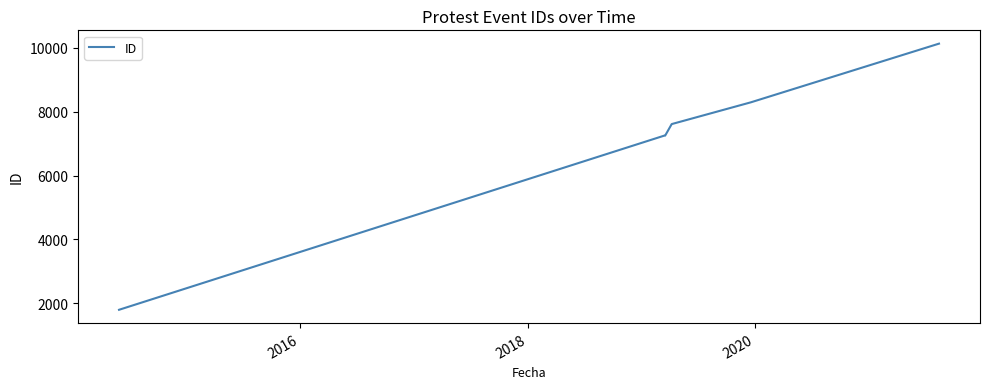

True or false: there are more than 1 points higher than both neighbors.

False